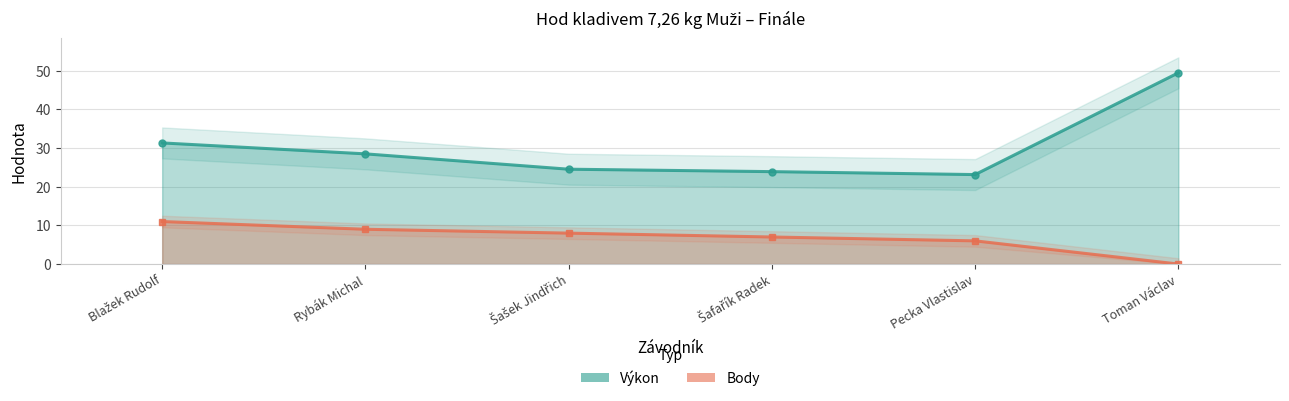

What is the highest value of the Body series?

11.0